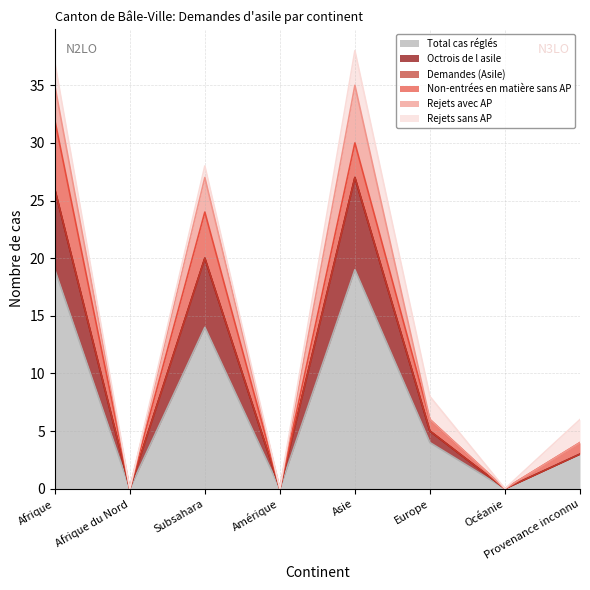

The Non-entrées en matière sans AP series shows 4 at Asie. True or false?

False